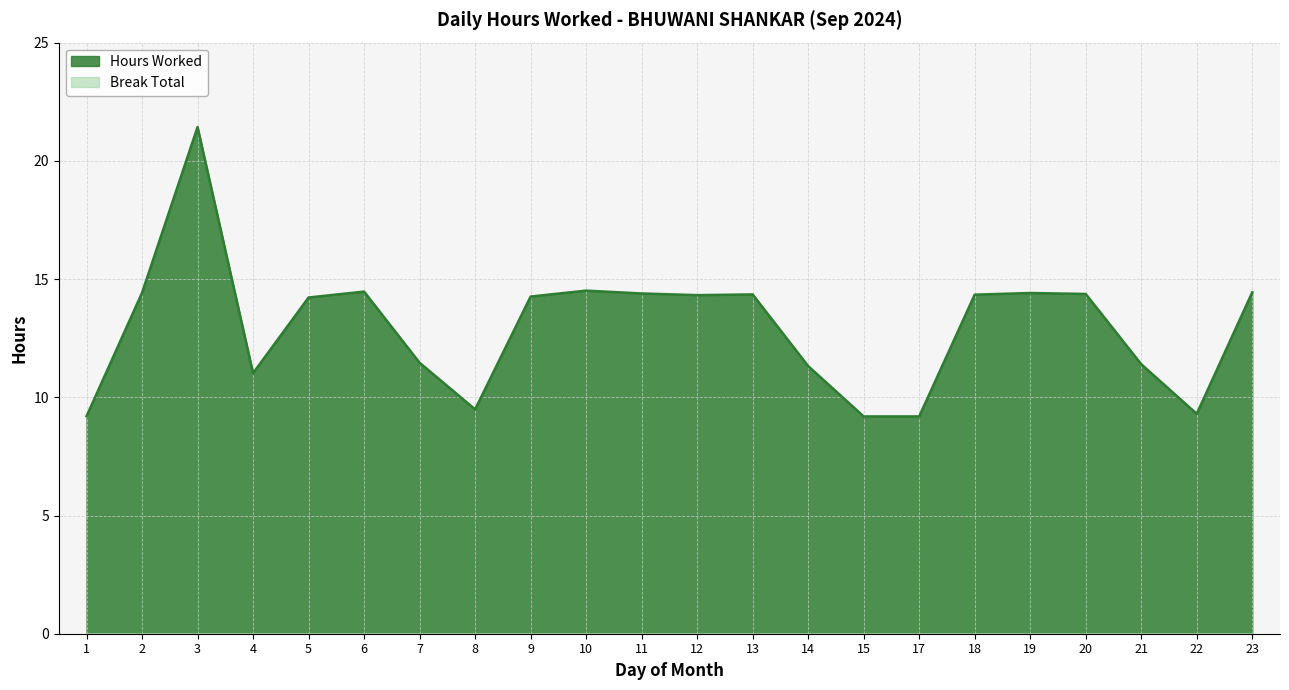

True or false: the data shows 14.4 at 19.

True